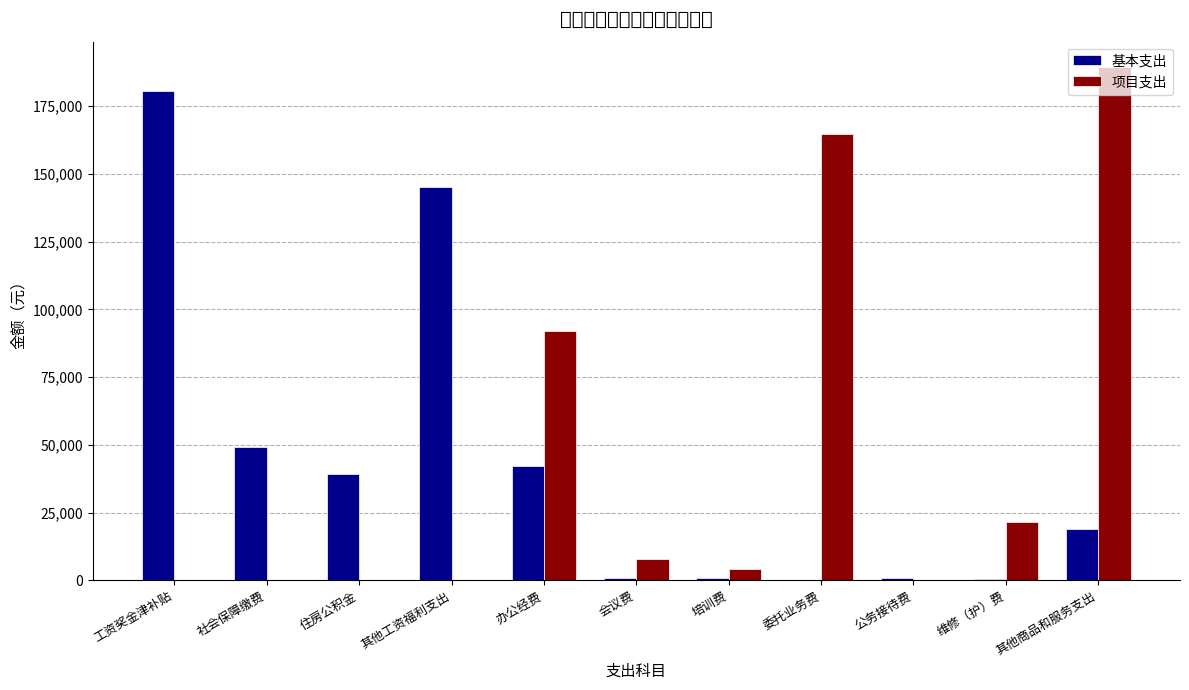

What is the spread (max minus min) of values at 会议费?

7300.0